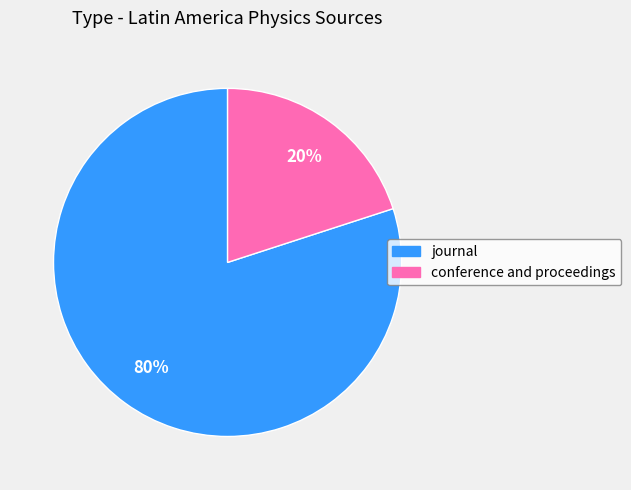

To the nearest percent, what is the average slice percentage?

50%